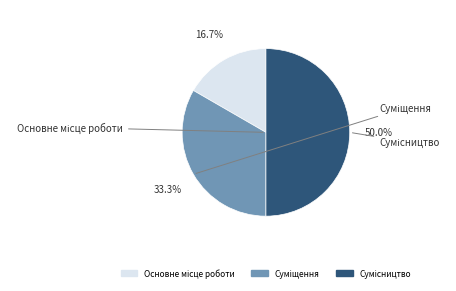

Between Сумісництво and Суміщення, which is larger?

Сумісництво